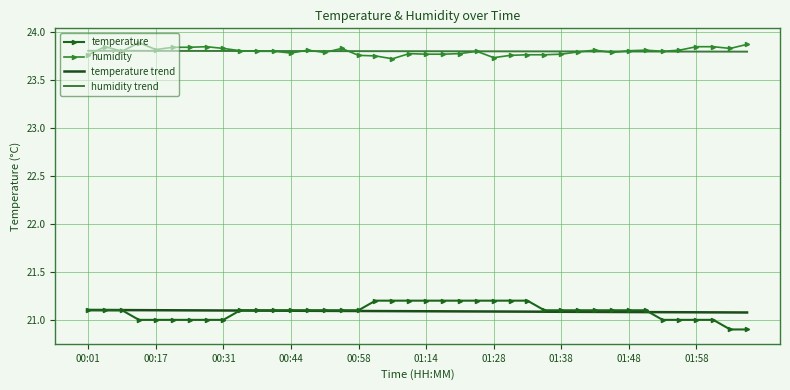

What is the highest value of the temperature trend series?

21.1